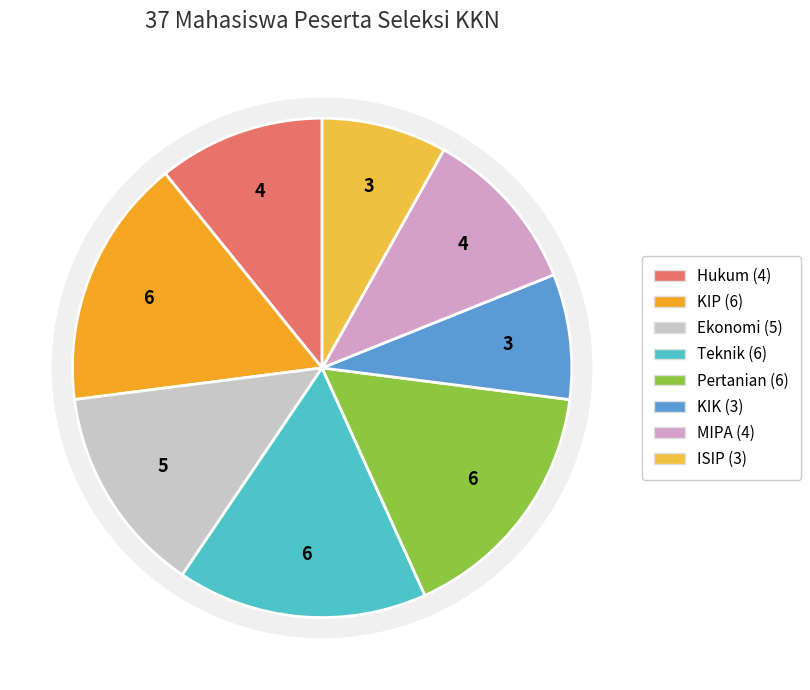

The Pertanian slice represents 16% of the pie. True or false?

True